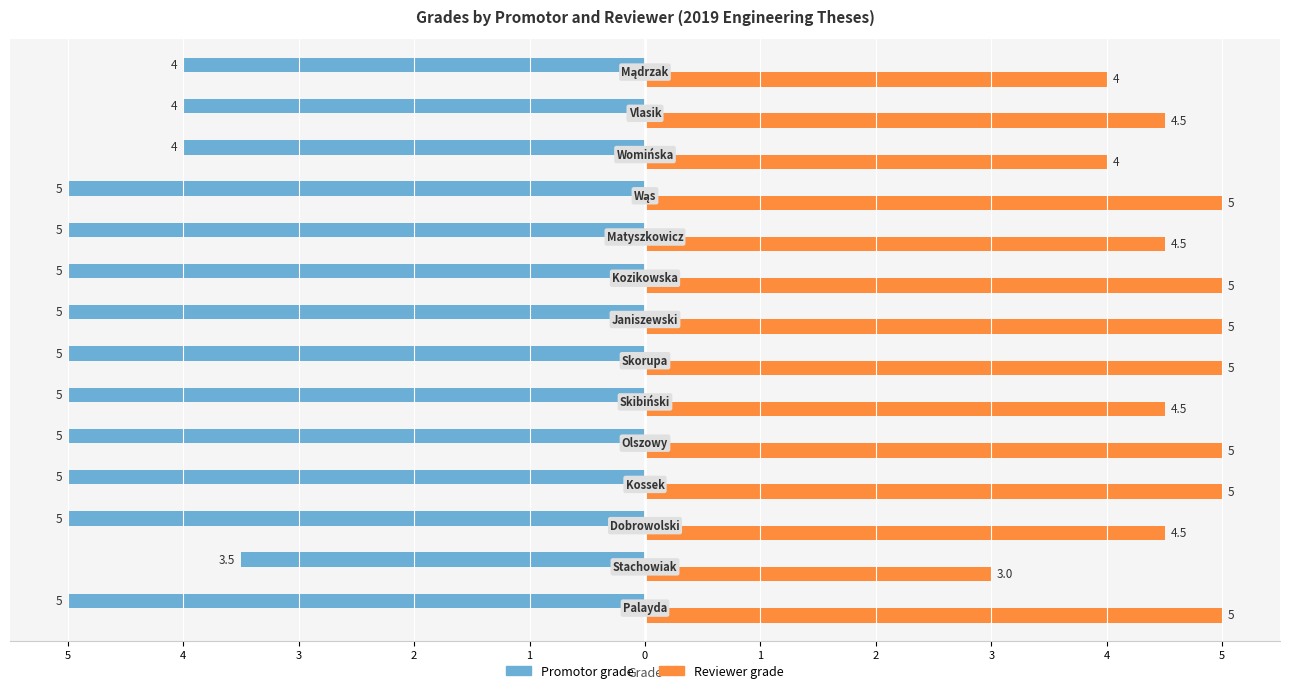

How many groups of bars are there?

14